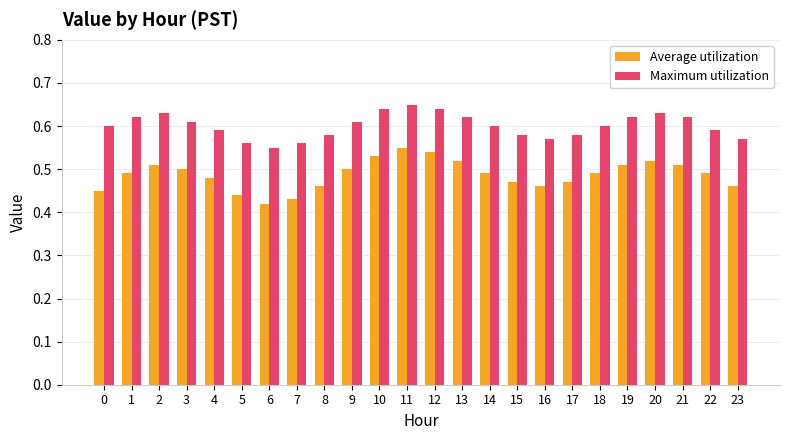

List the series in order of their peak value, highest first.

Maximum utilization, Average utilization